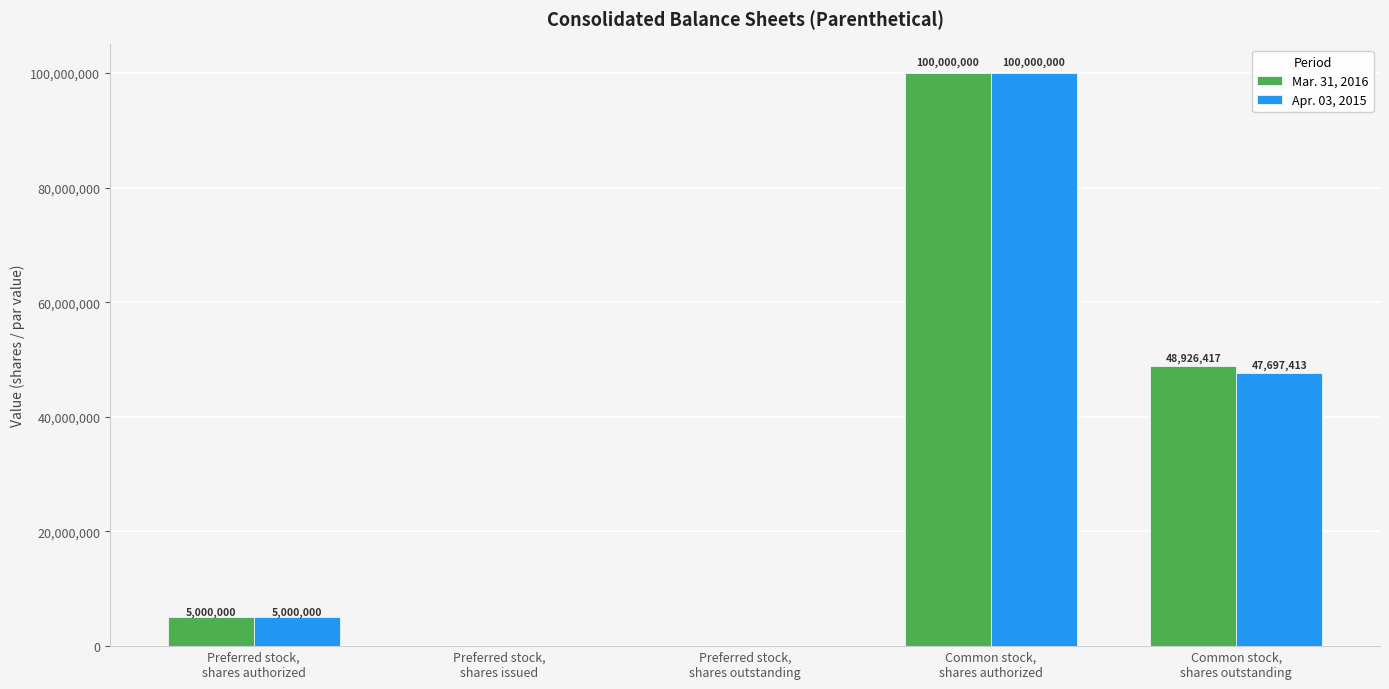

Are the bars grouped side by side (vs. stacked)?

Yes